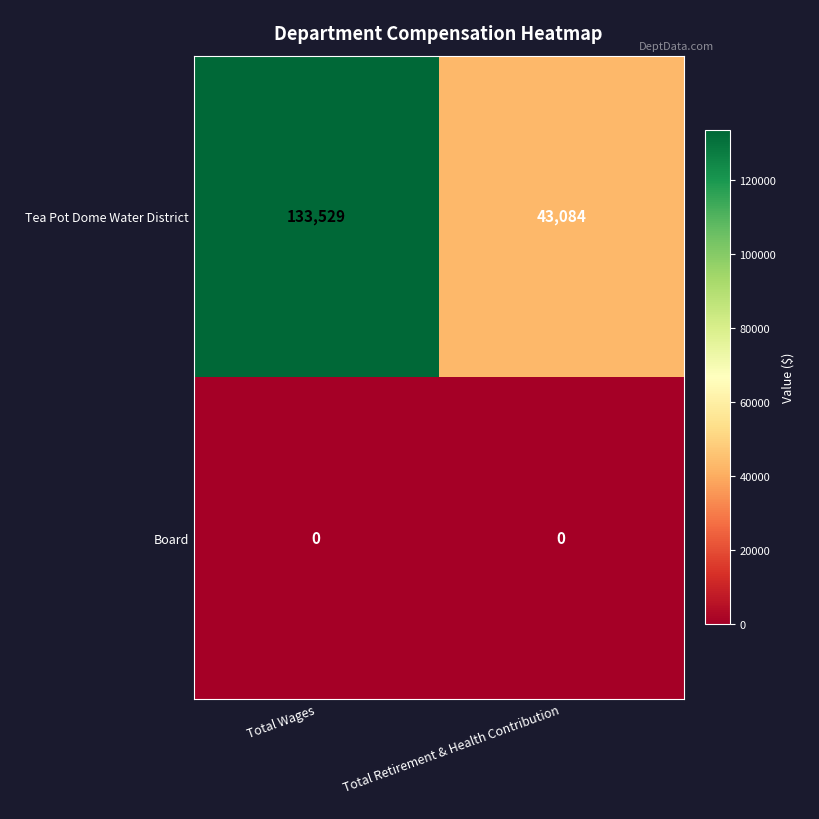

At which category is the sum across all series the highest?

Total Wages